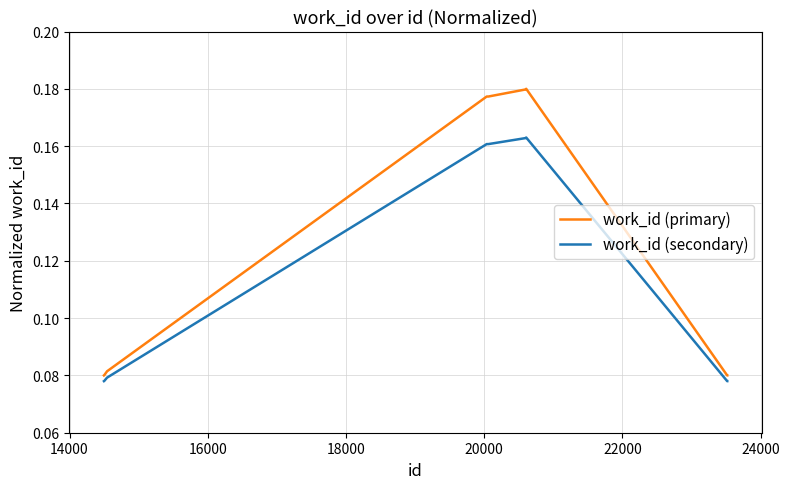

Which series has the largest total across all categories?

work_id (primary)